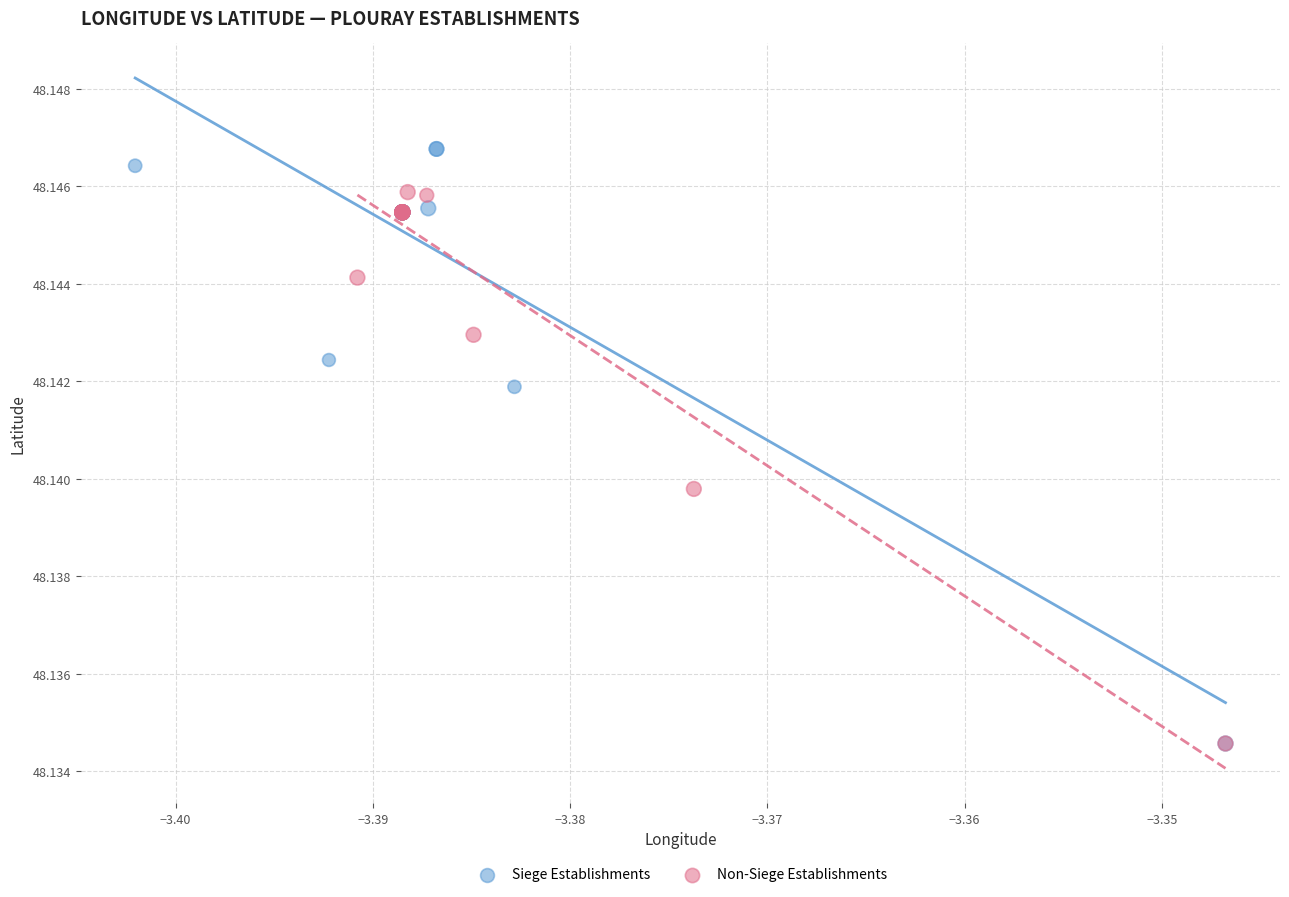

What are all the series names shown in the legend?

Siege Establishments, Non-Siege Establishments